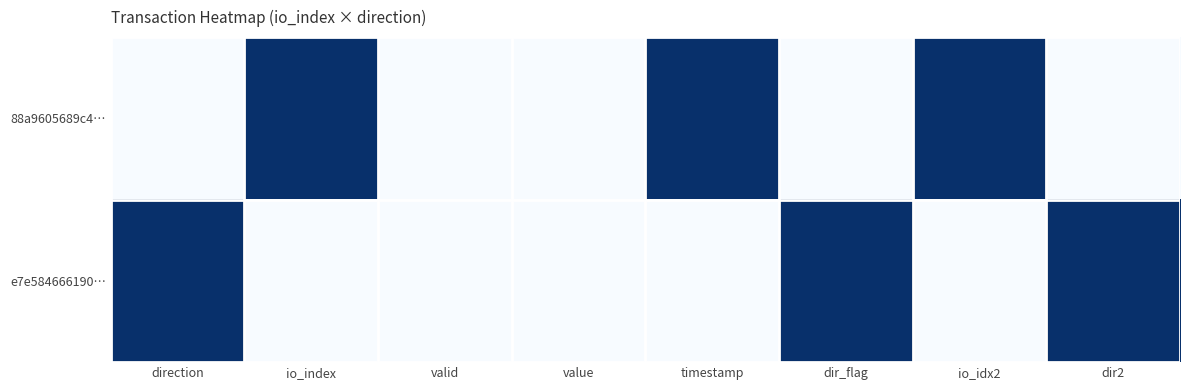

At which category does the chart reach its minimum across all series?

direction